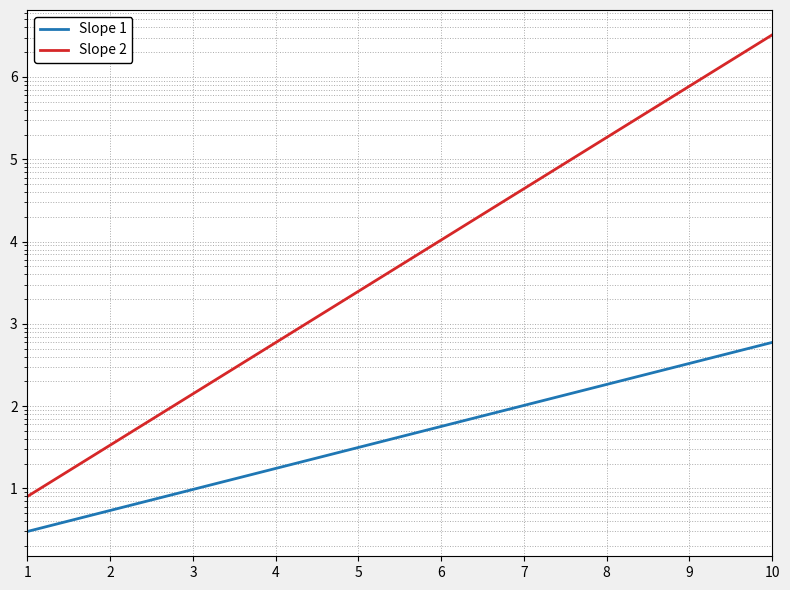

Which label corresponds to the smallest value in the chart?

1